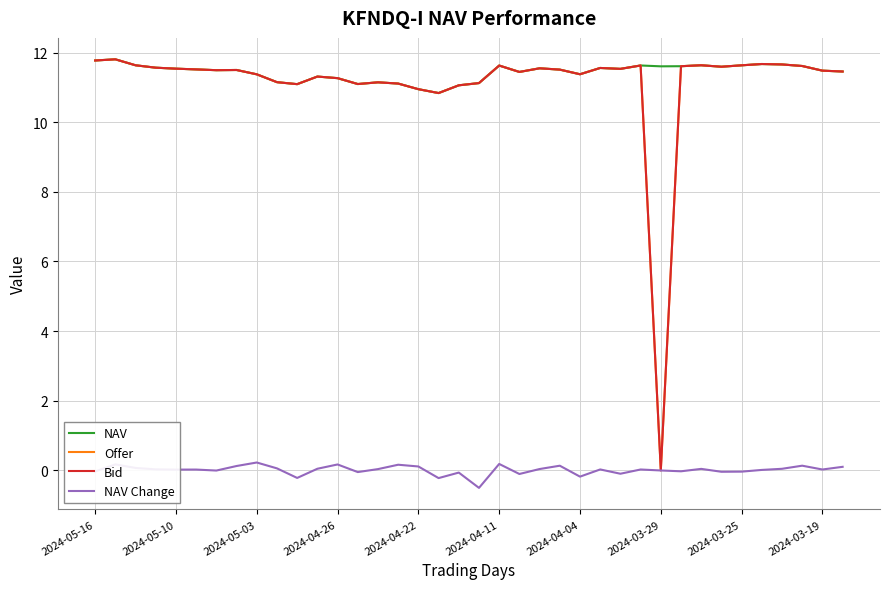

What is the minimum value shown in the chart?

-0.5